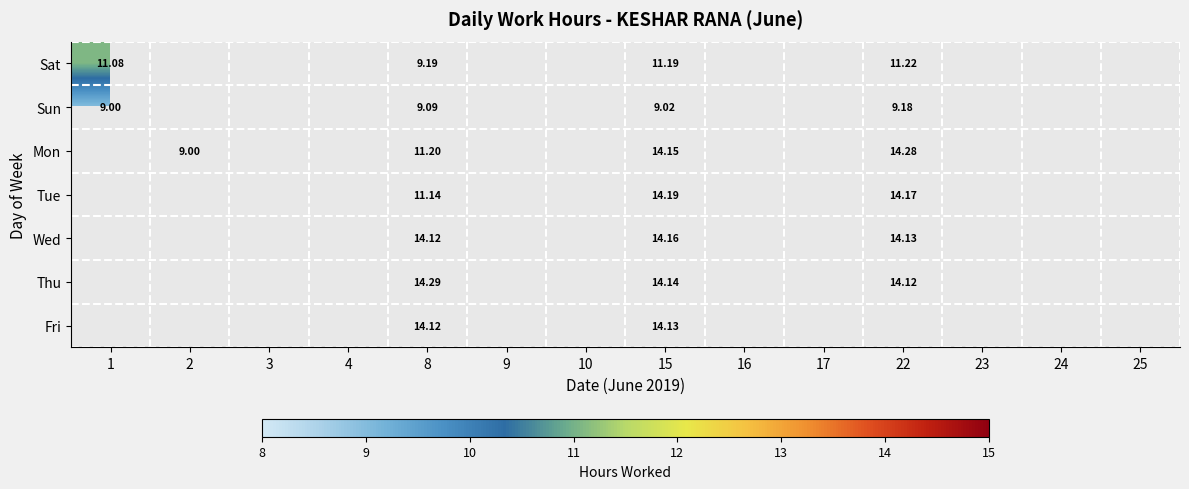

At which label does Mon first exceed 14?

15